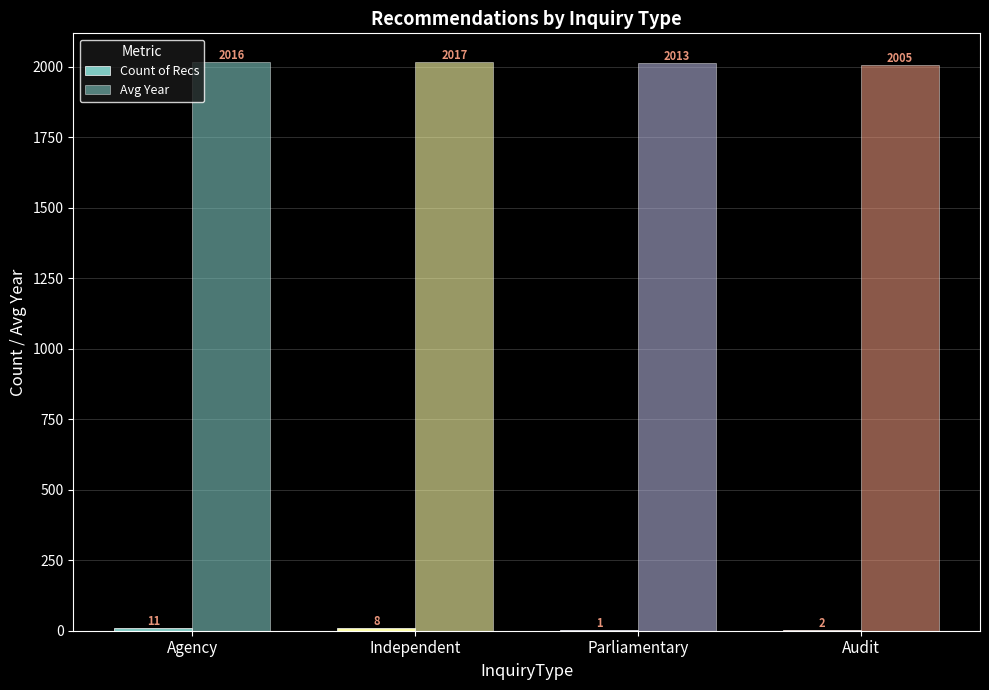

Count the number of data series in this chart.

2